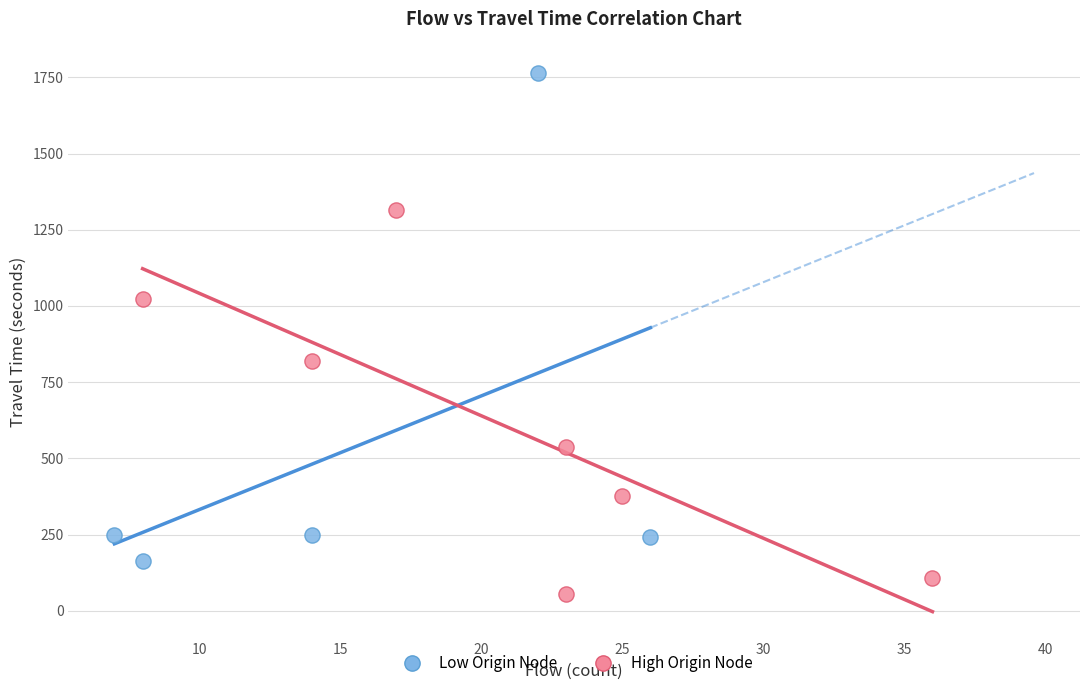

Which series reaches the maximum Y coordinate?

Low Origin Node